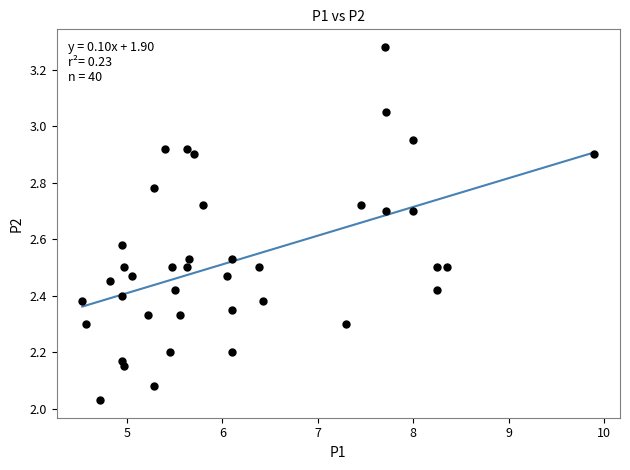

What is the range of X values (max minus min)?

5.4